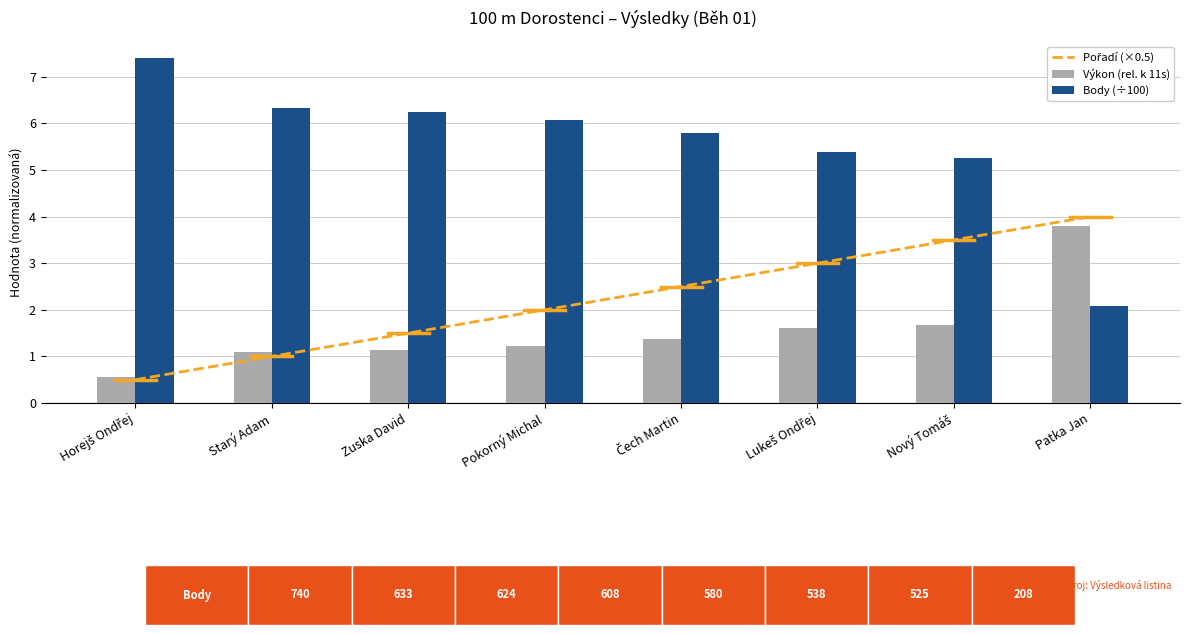

Reading left to right, extract all data points from this chart.

Pořadí (×0.5): 0.5	1.0	1.5	2.0	2.5	3.0	3.5	4.0
Výkon (rel. k 11s): 0.6	1.1	1.1	1.2	1.4	1.6	1.7	3.8
Body (÷100): 7.4	6.3	6.2	6.1	5.8	5.4	5.2	2.1